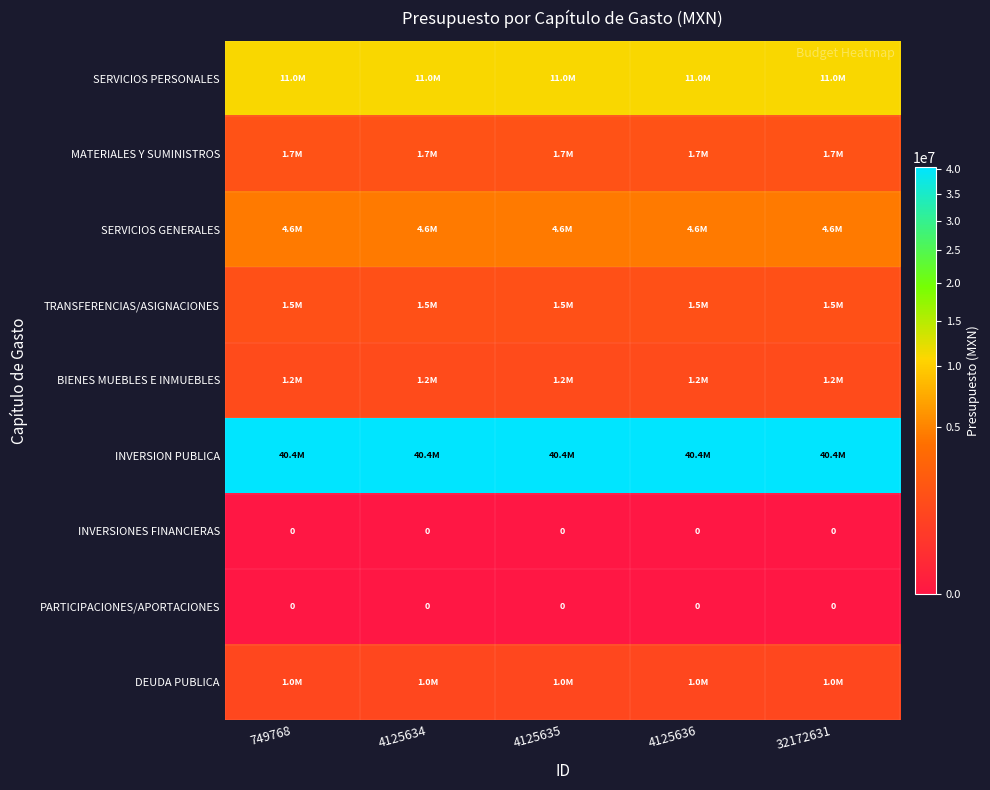

What is the difference between the highest and lowest values at 4125635?

40393854.9